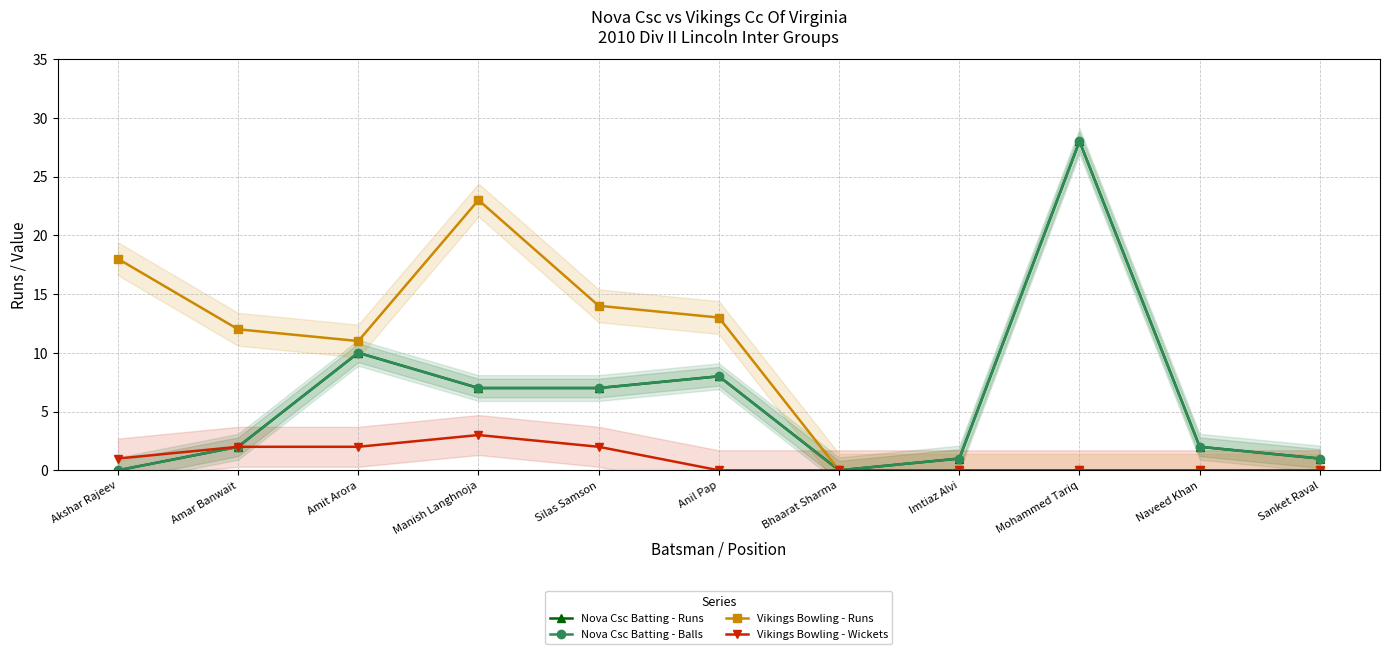

What is the difference between the maximum and minimum values in the Vikings Bowling - Runs series?

23